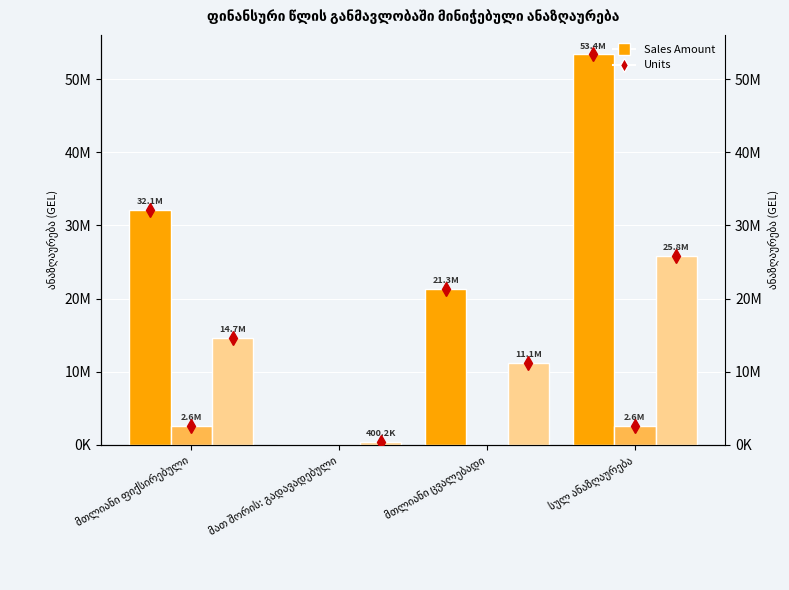

Is it true that სამეთვალყურეო საბჭო equals 2649939.1 at სულ ანაზღაურება?

True